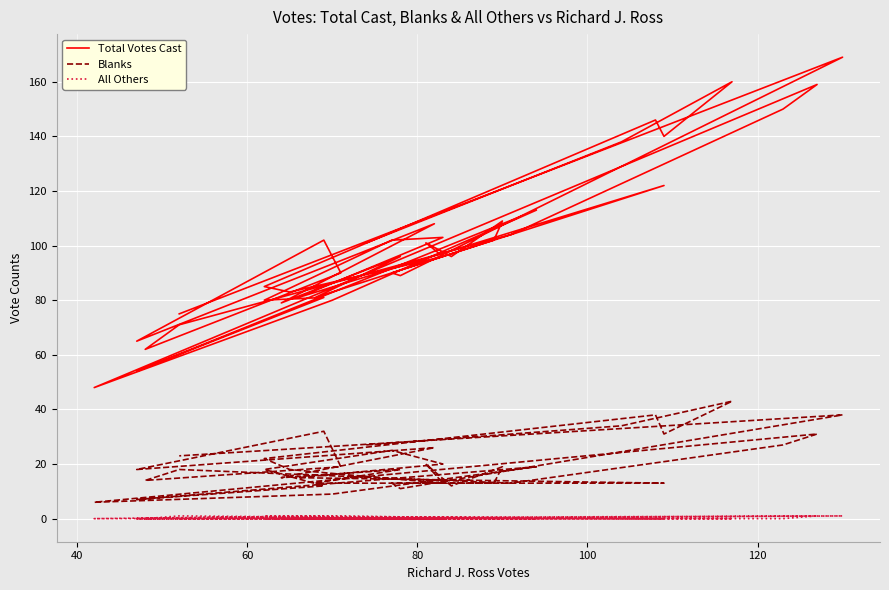

List the series in order of their peak value, highest first.

Total Votes Cast, Blanks, All Others